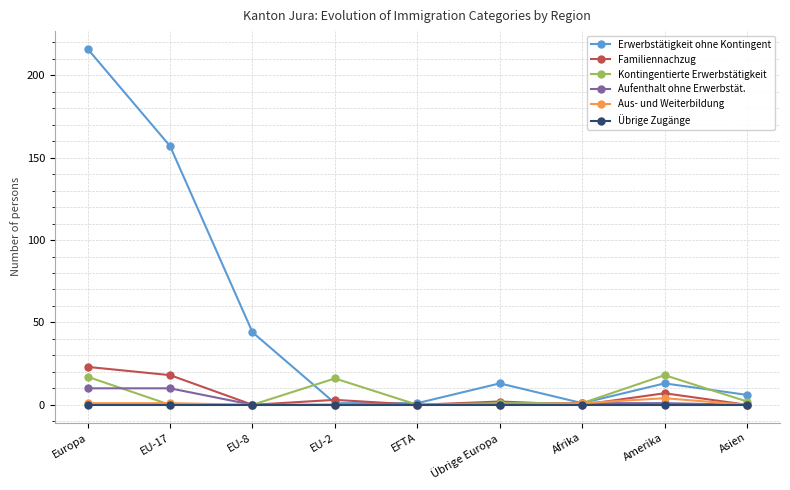

Reading right to left, what are all the values shown in this chart?

Erwerbstätigkeit ohne Kontingent: 6	13	1	13	1	1	44	157	216
Familiennachzug: 0	7	0	2	0	3	0	18	23
Kontingentierte Erwerbstätigkeit: 2	18	1	1	0	16	0	0	17
Aufenthalt ohne Erwerbstät.: 0	1	1	0	0	0	0	10	10
Aus- und Weiterbildung: 0	4	1	0	0	0	0	1	1
Übrige Zugänge: 0	0	0	0	0	0	0	0	0